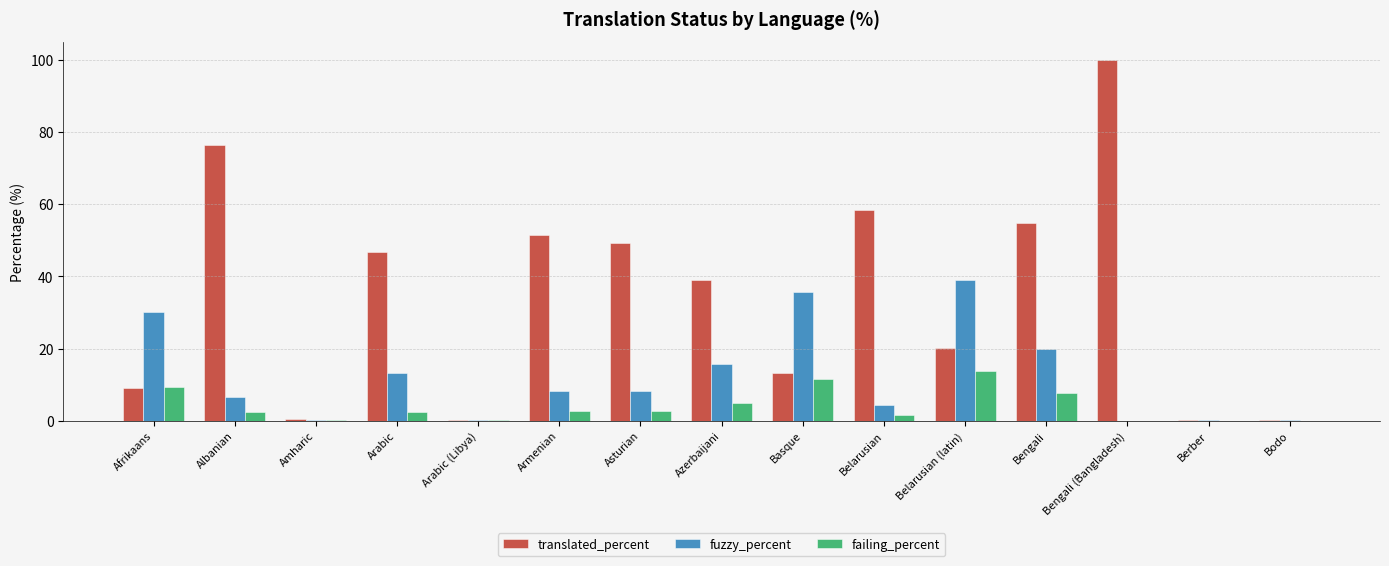

What is the difference between the translated_percent values at Bodo and Amharic?

0.5